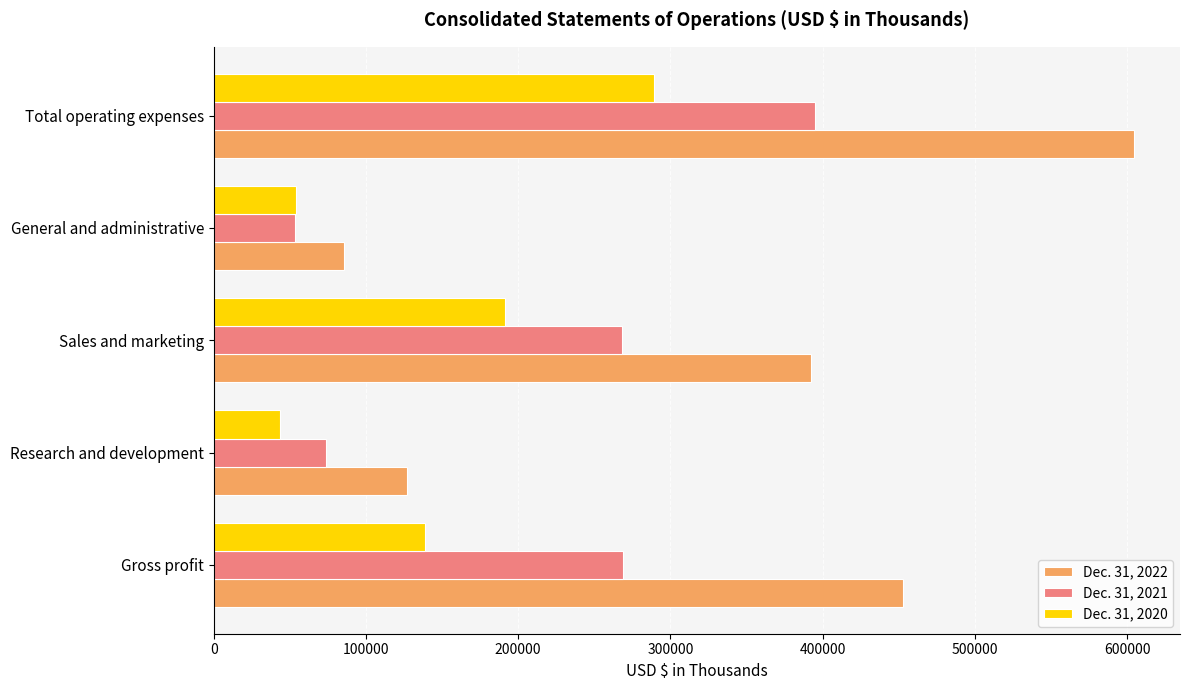

What is the difference between the second highest and second lowest values in the Dec. 31, 2020 series?

137014